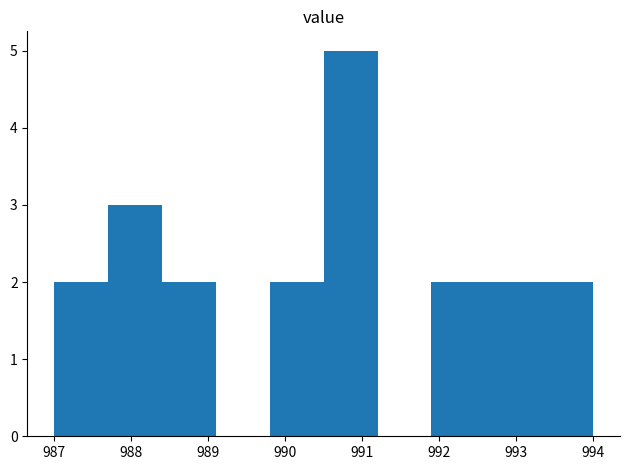

Which range on the x-axis has the tallest bar?

990.5 to 991.2